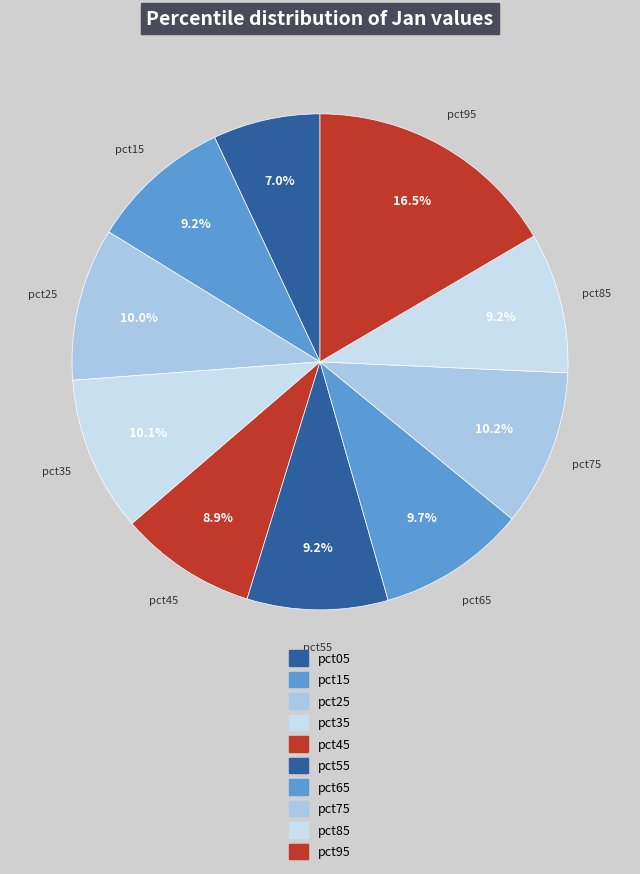

To the nearest percent, what is the combined percentage of pct05 and pct95?

24%